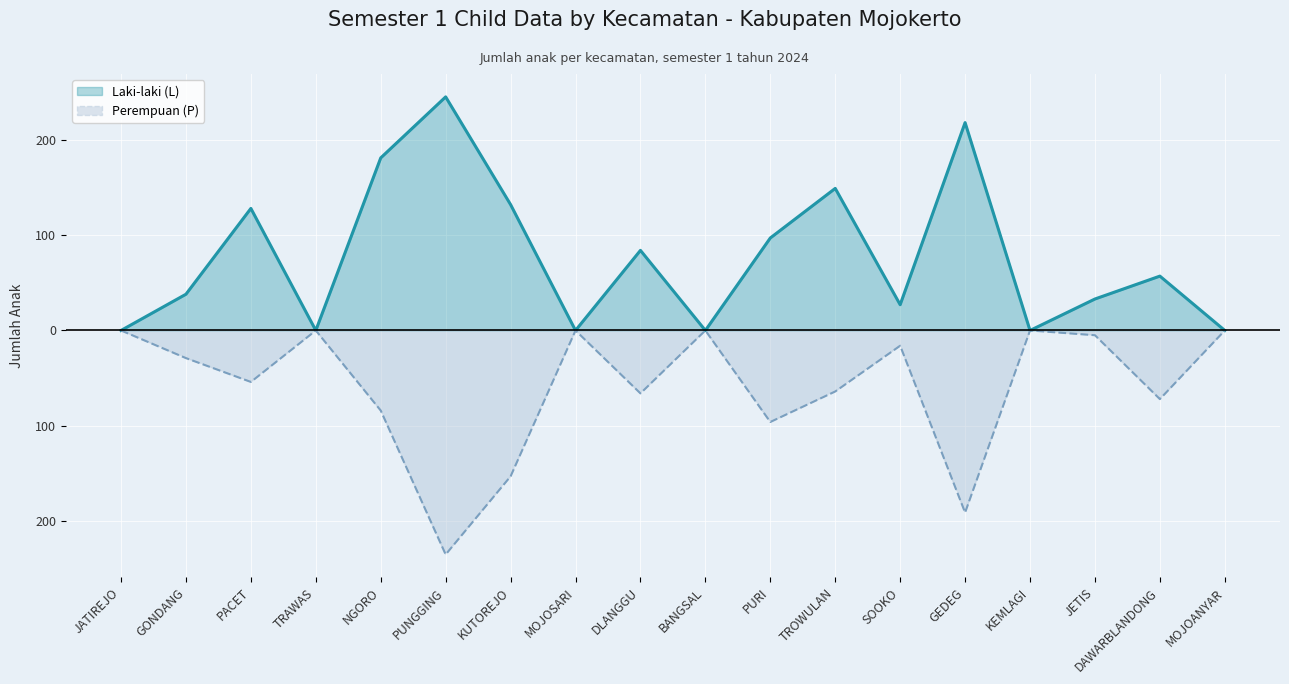

At KUTOREJO, list the series in order from largest to smallest.

Laki-laki (L), Perempuan (P)